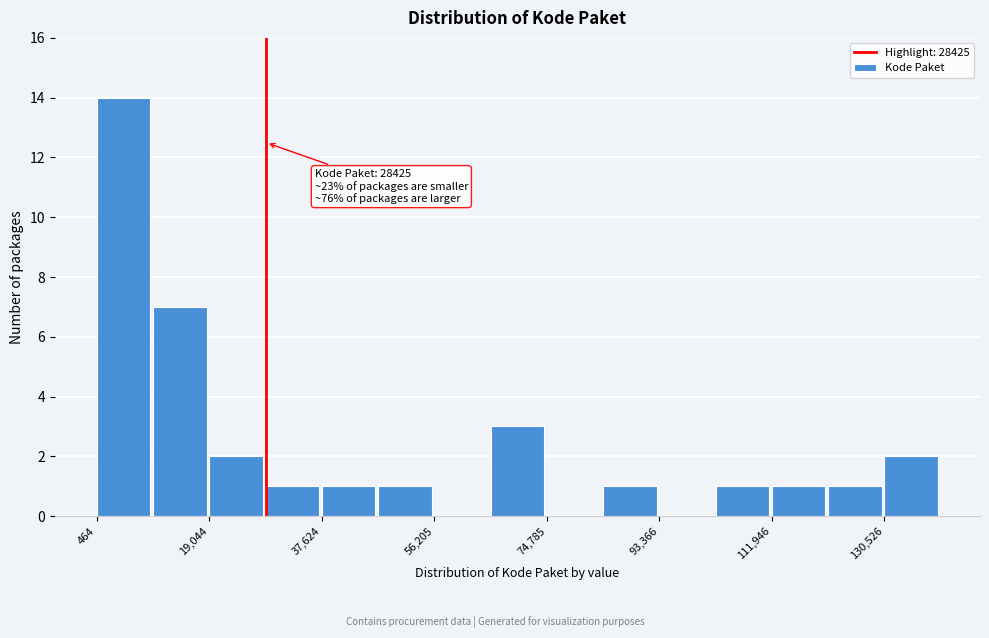

Over which range of the x-axis is the bar tallest?

0 to 10000